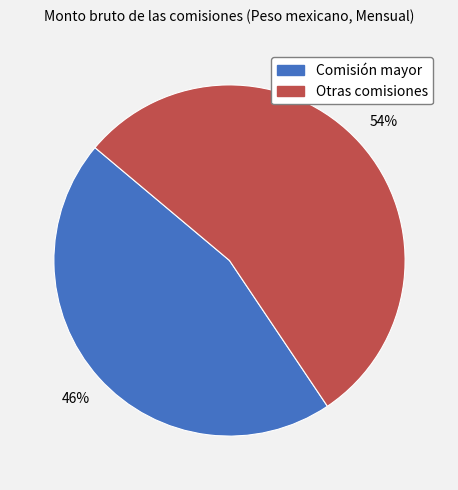

Does any single category account for the majority?

Yes